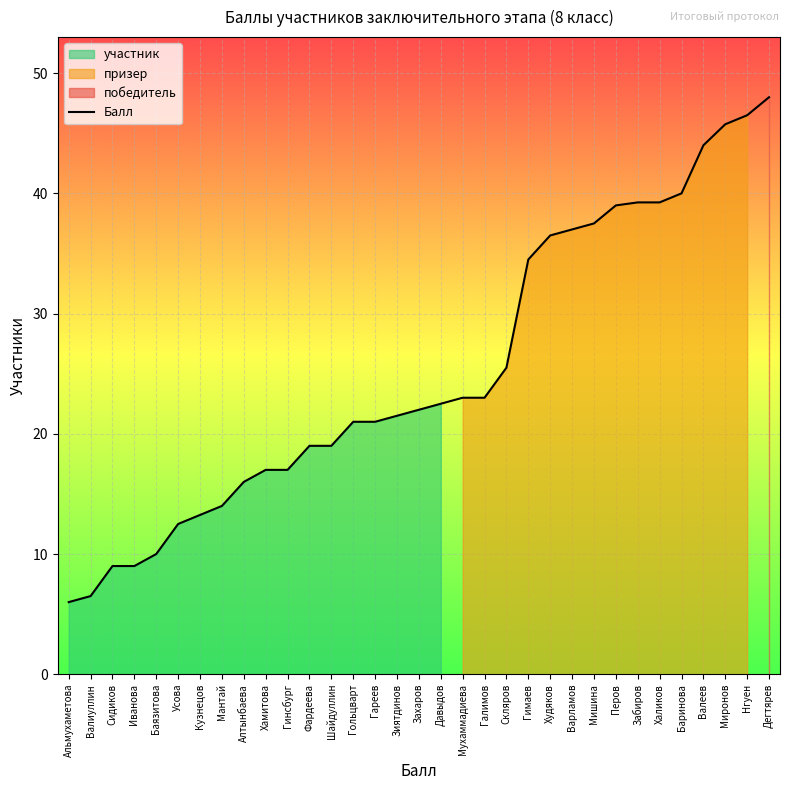

What is the label of the 11th point from the right?

Худяков